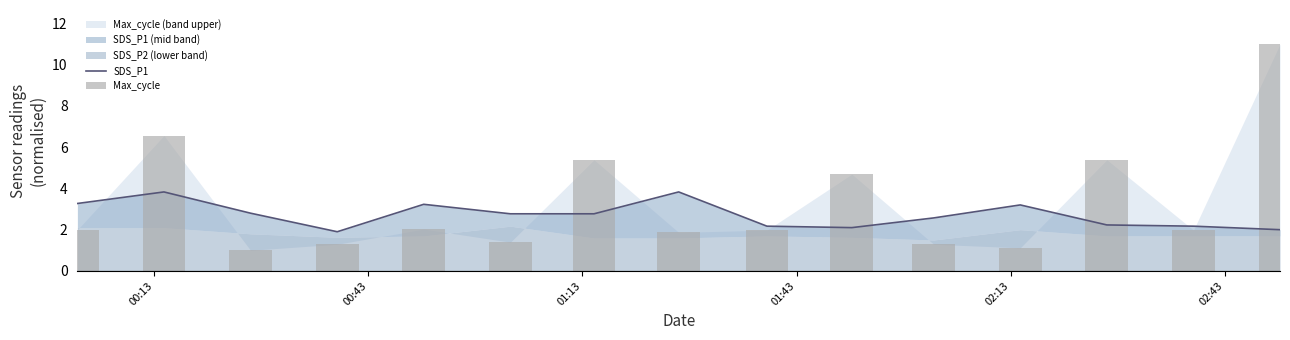

At how many categories does at least one series exceed 6?

2